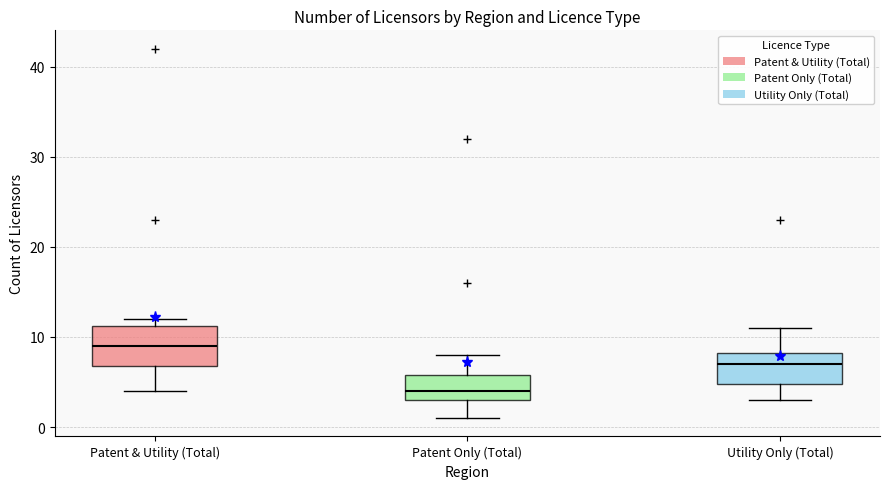

Reading left to right, read every box against the y-axis: the position of its median line, the range the box covers, and the ends of its whiskers. The values are not printed on the chart, so give them approximately, as read against the axis.

Patent & Utility (Total): median 9, box 7 to 11, whiskers 4 to 12
Patent Only (Total): median 4, box 3 to 6, whiskers 1 to 8
Utility Only (Total): median 7, box 5 to 8, whiskers 3 to 11